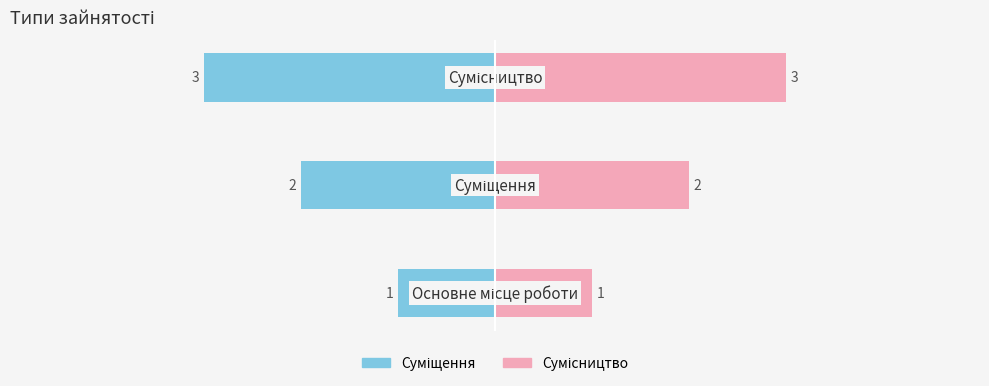

How many values in the Ідентифікатор (правий) series exceed 2?

1